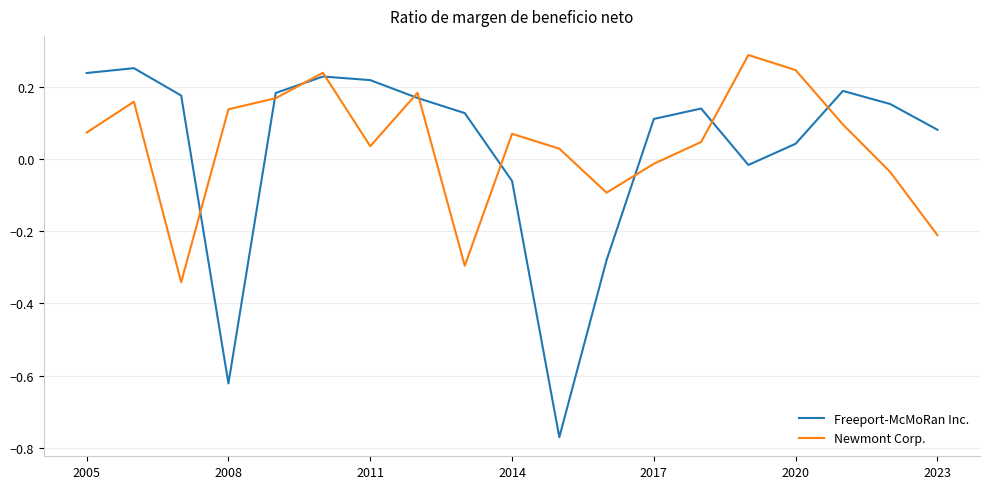

Which series has the largest range (max minus min)?

Freeport-McMoRan Inc.